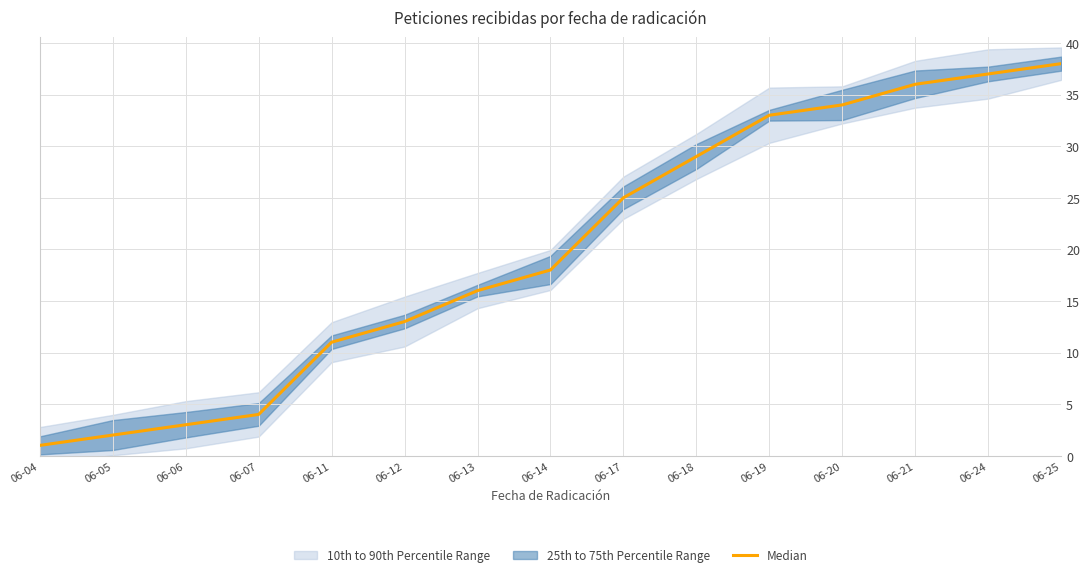

Where does the data first go above 18?

06-17